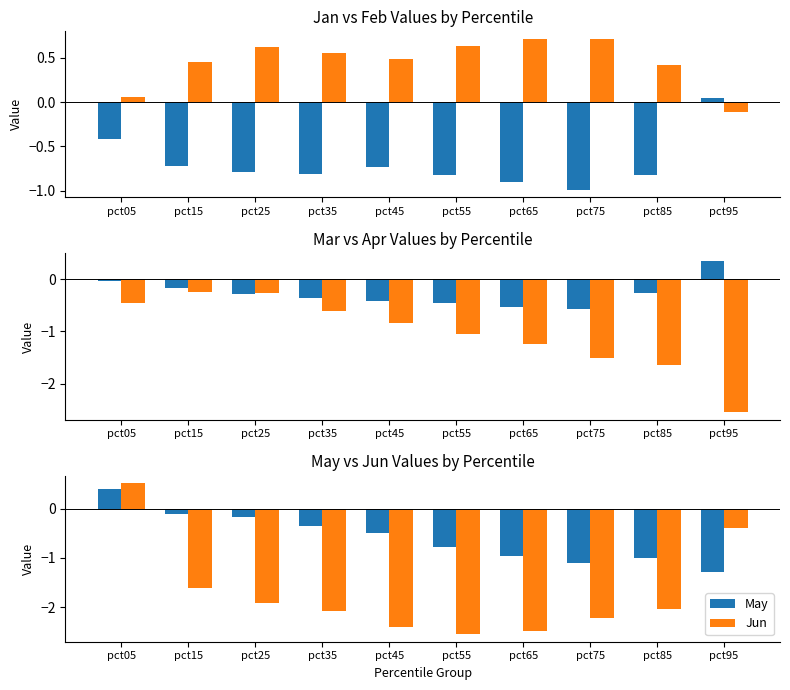

How many data points does each series have?

10